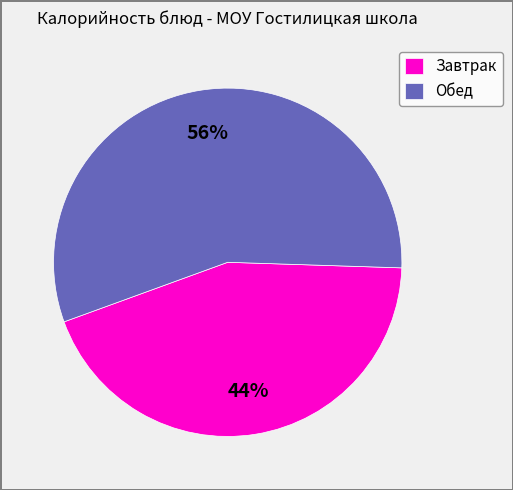

The Завтрак slice represents 50% of the pie. True or false?

False